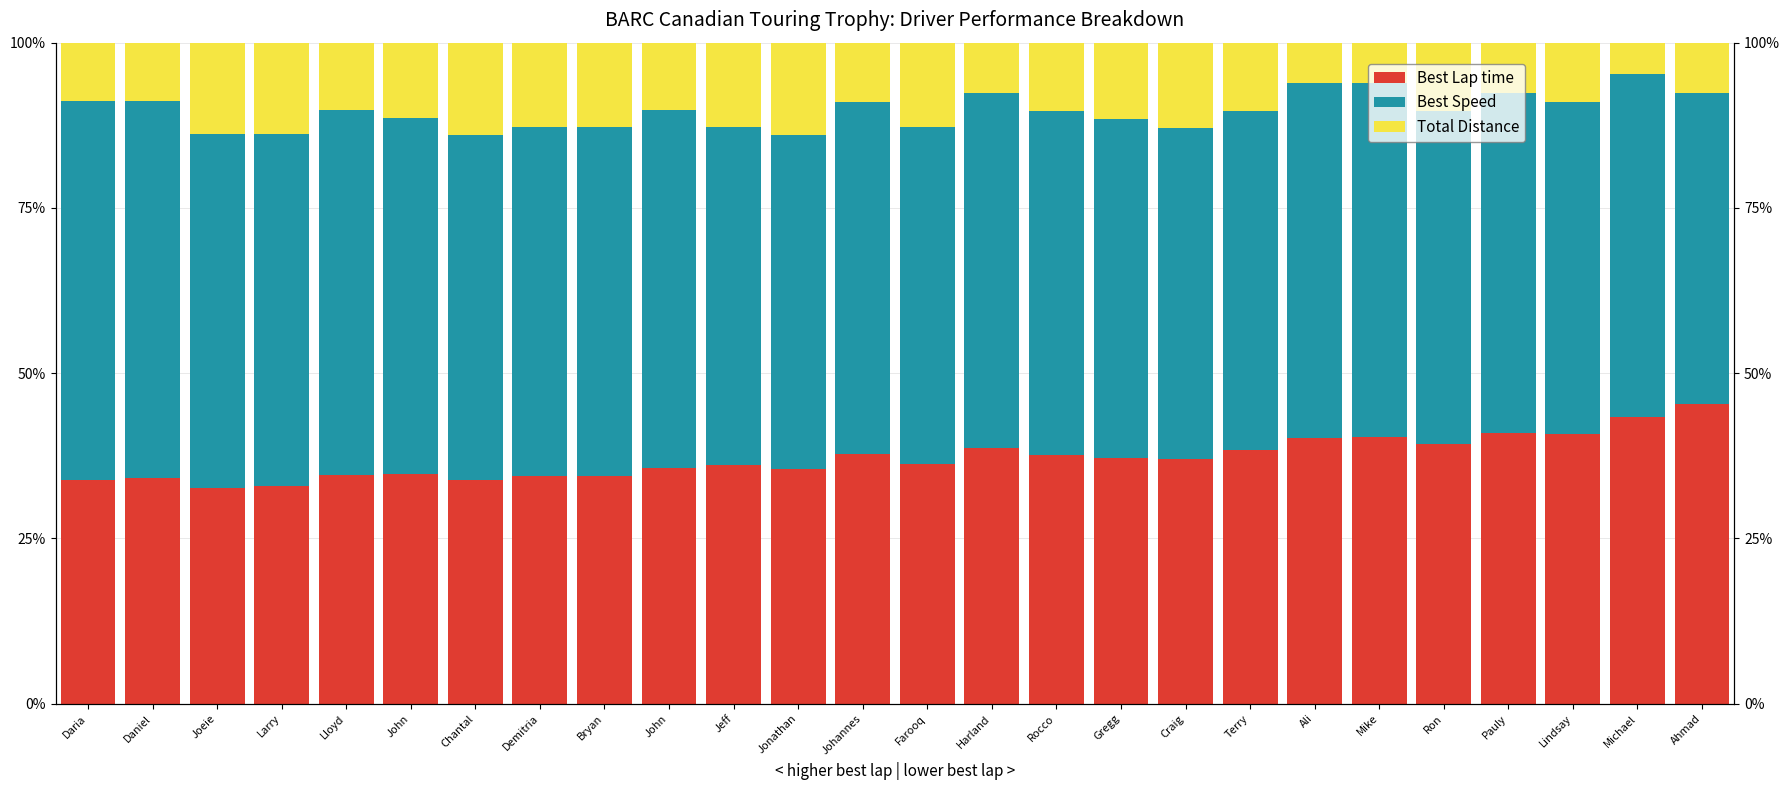

Which series has the widest spread of values?

Best Lap time